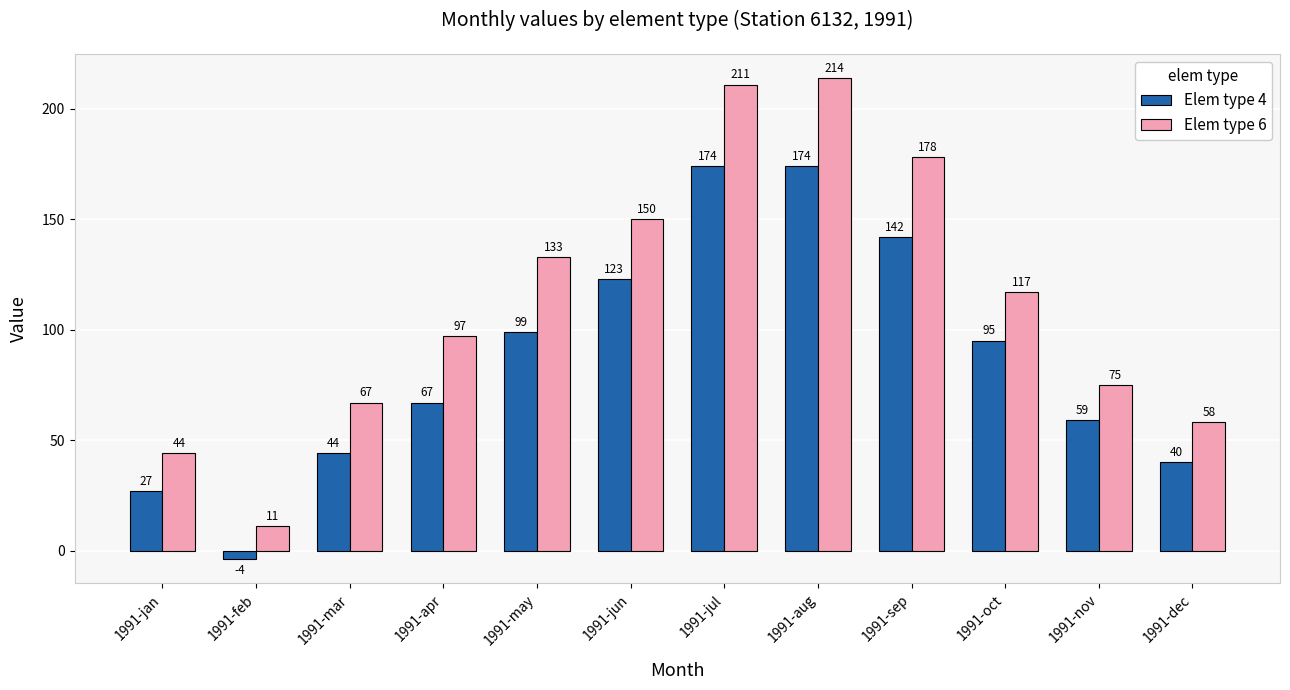

What is the label of the 1st bar from the left?

1991-jan